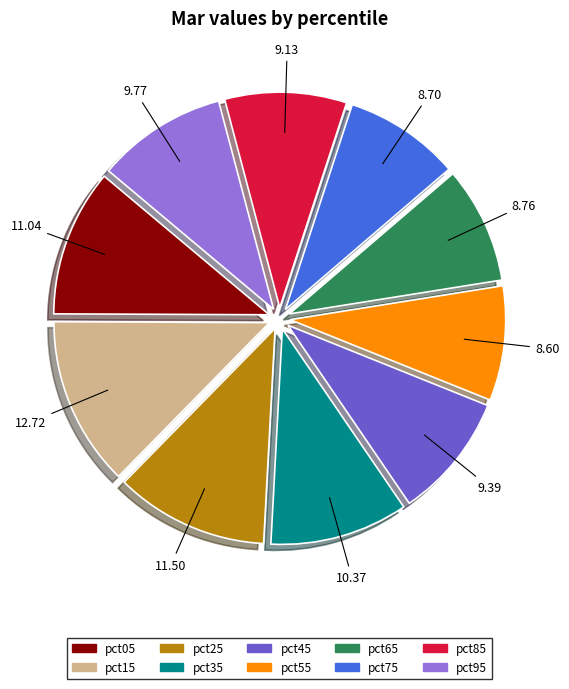

Do pct95 and pct05 together represent more than half of the pie?

No